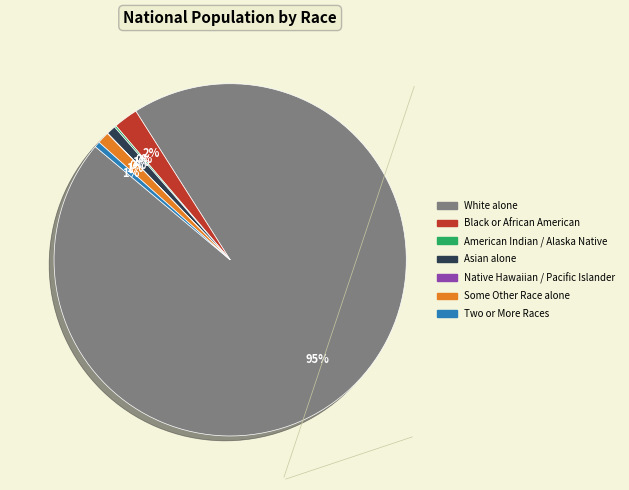

To the nearest percent, what is the average slice percentage?

14%